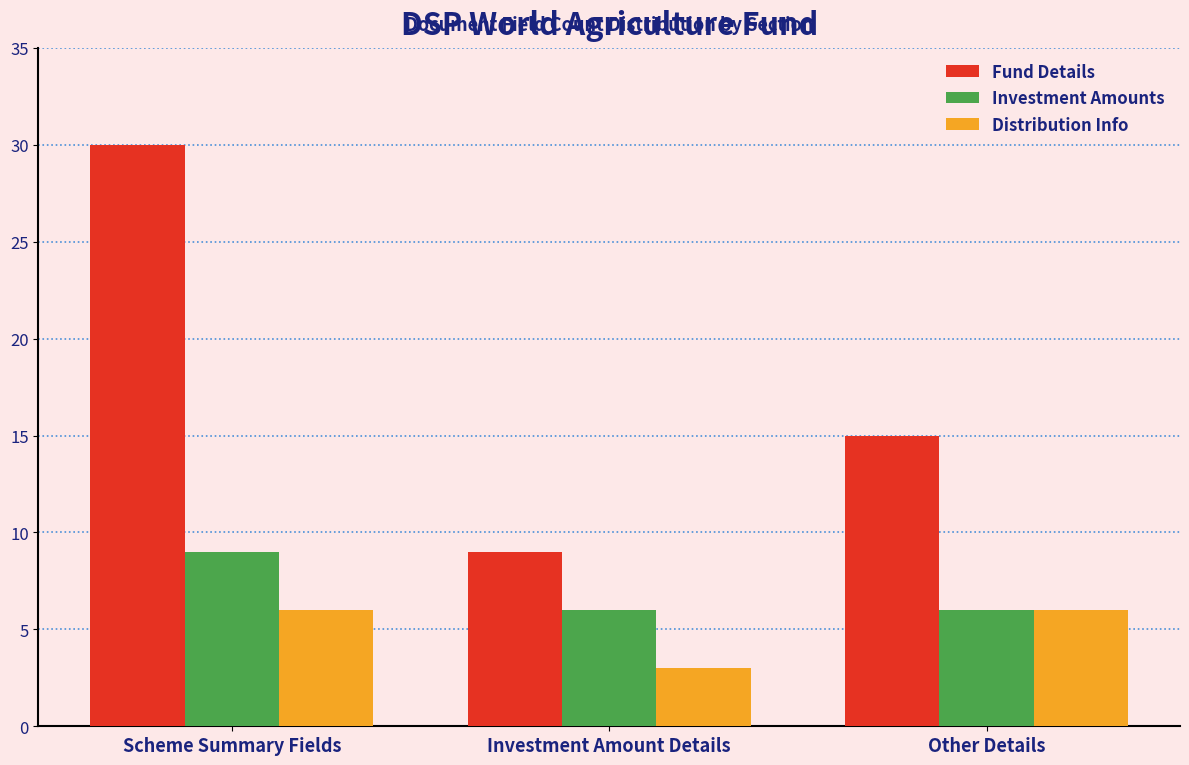

Reading left to right, list all the values displayed in this chart.

Fund Details: Scheme Summary Fields=30	Investment Amount Details=9	Other Details=15
Investment Amounts: Scheme Summary Fields=9	Investment Amount Details=6	Other Details=6
Distribution Info: Scheme Summary Fields=6	Investment Amount Details=3	Other Details=6